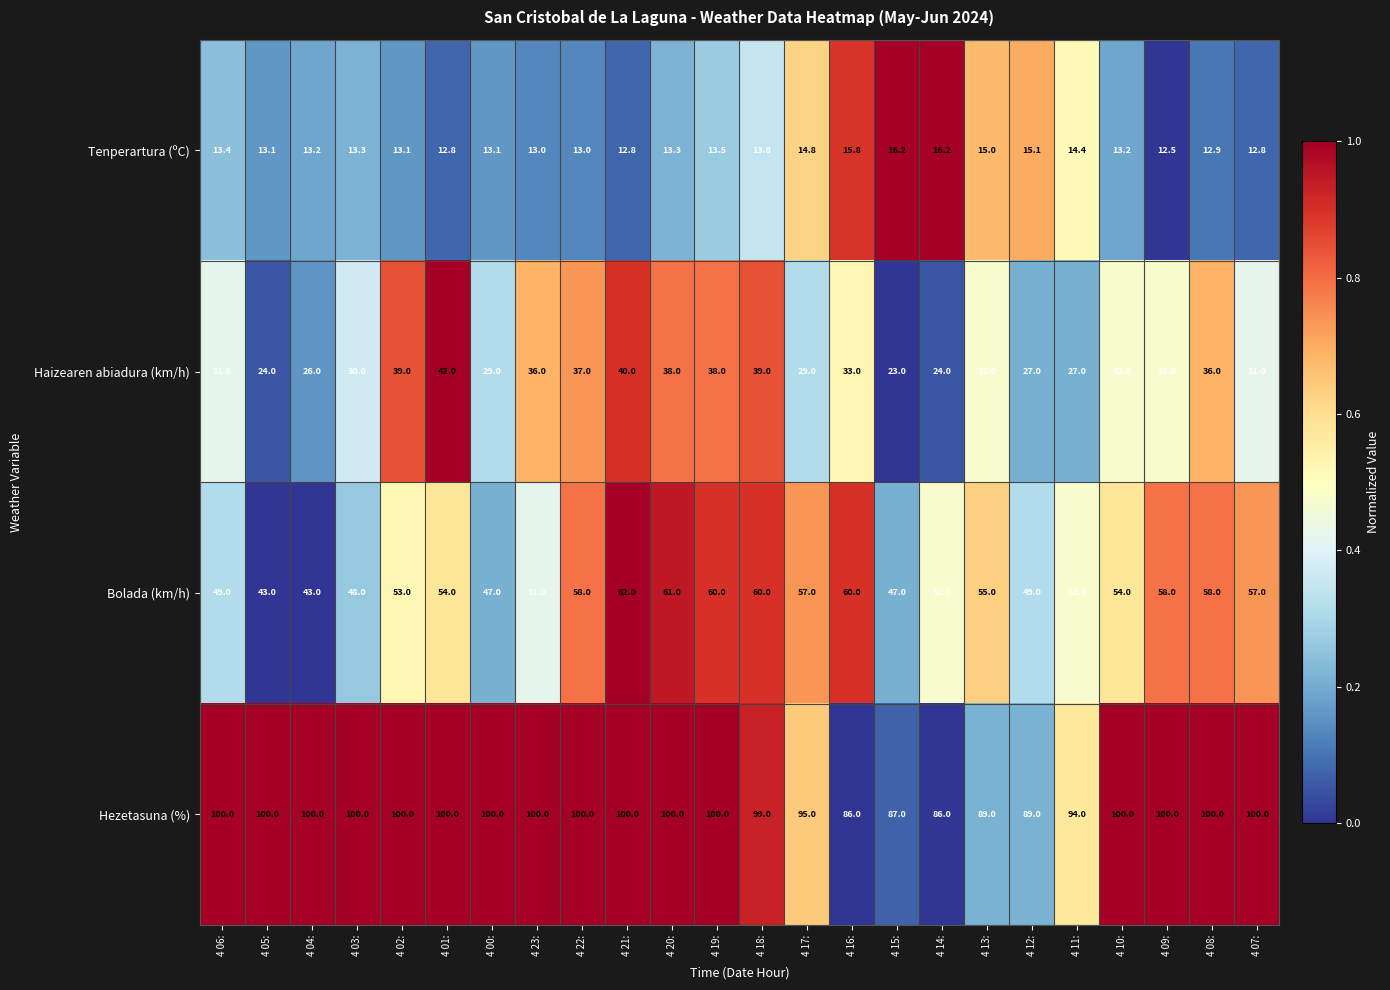

Which series has the largest total across all categories?

Hezetasuna (%)